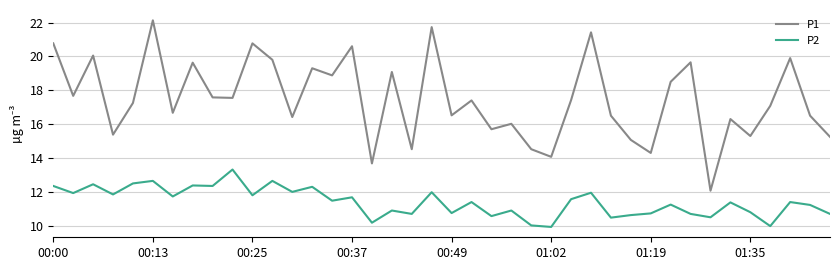

Which series has the largest range (max minus min)?

P1